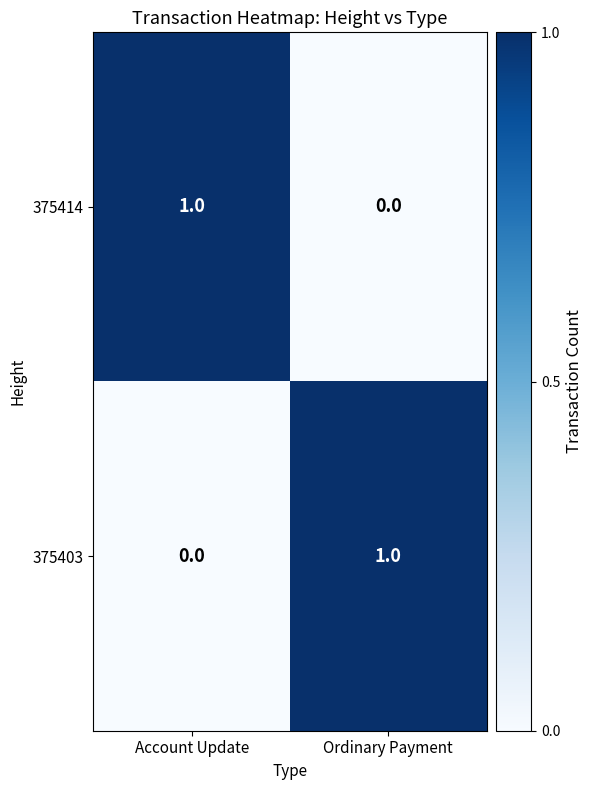

At which label does 375403 reach its minimum?

Account Update